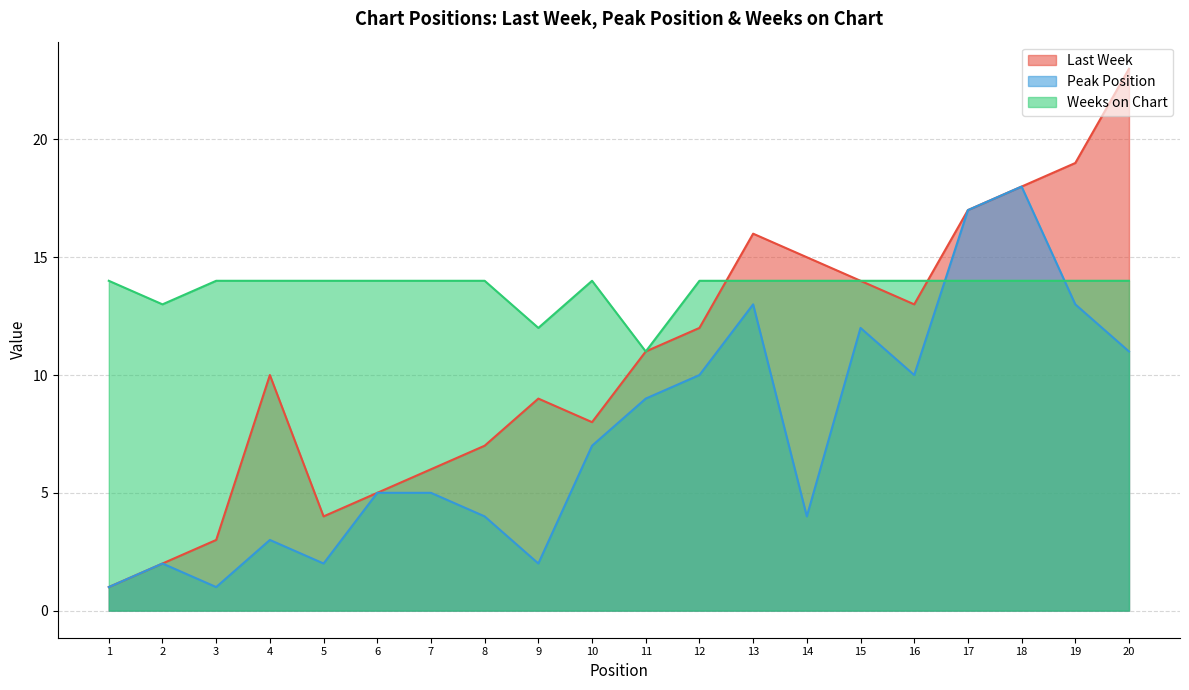

What is the total value across all series at 16?

37